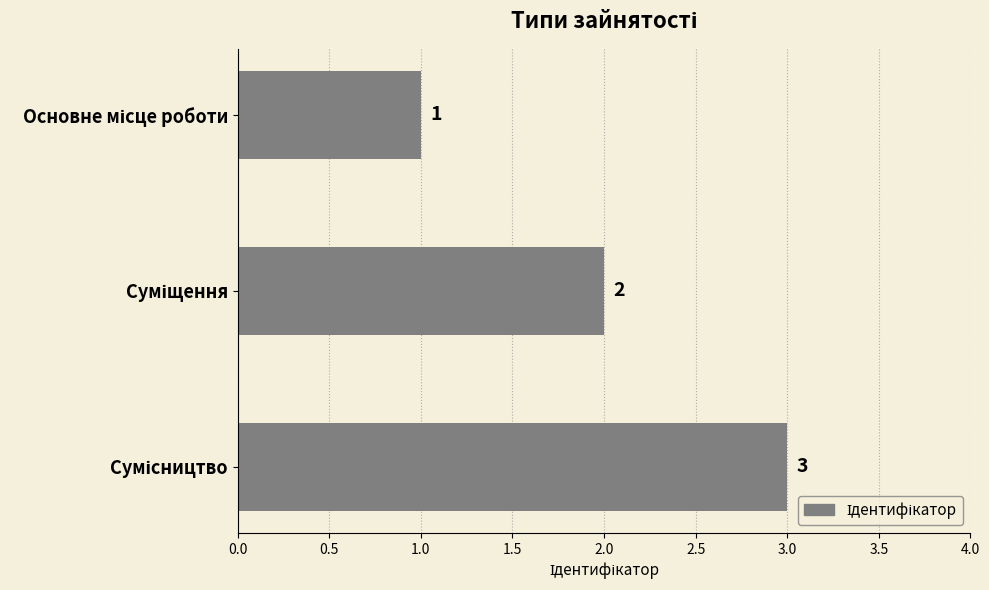

What is the difference between the maximum and minimum values?

2